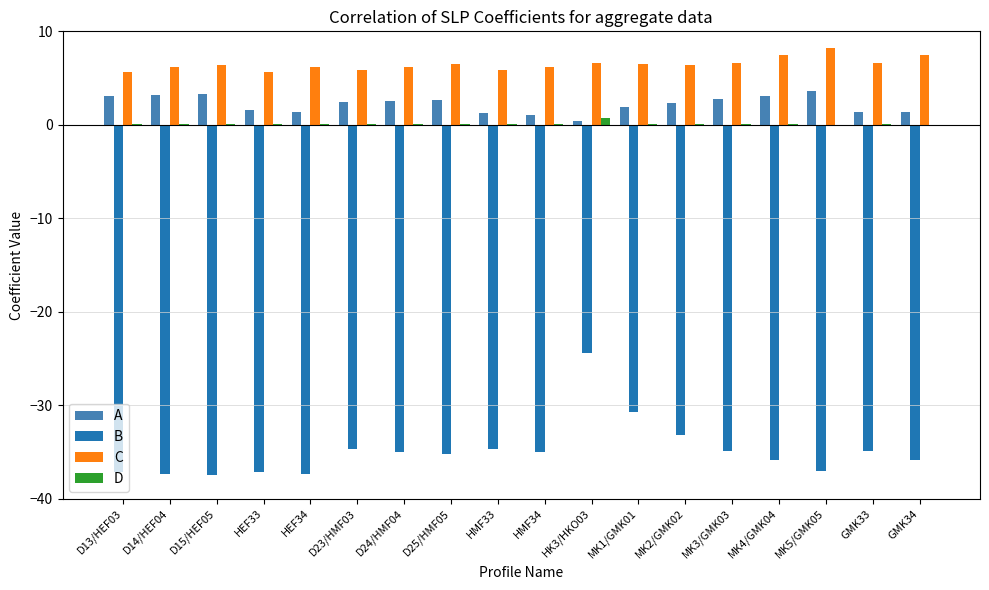

What is the greatest value displayed?

8.2